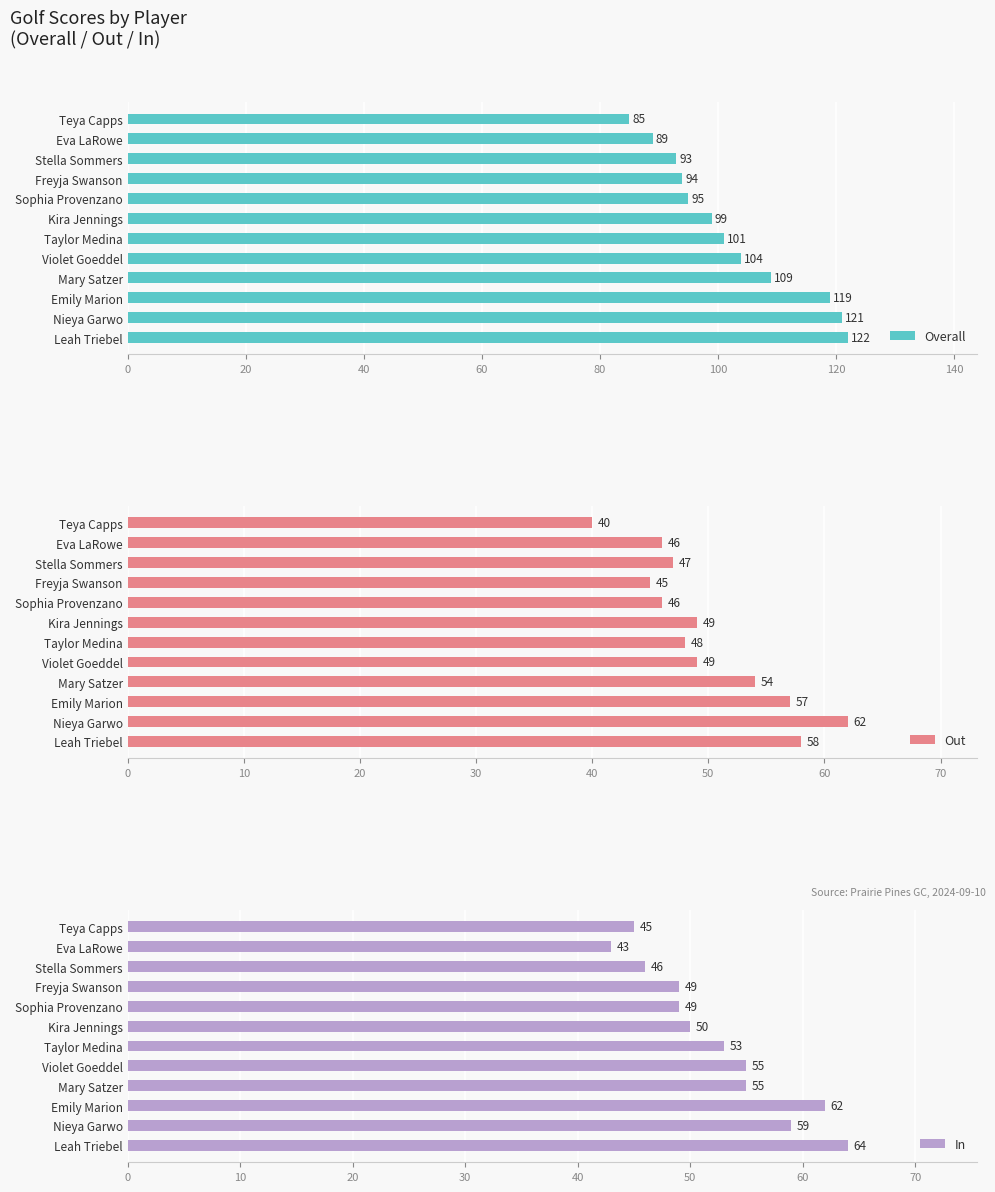

List the labels in order of Overall value, largest first.

Leah Triebel, Nieya Garwo, Emily Marion, Mary Satzer, Violet Goeddel, Taylor Medina, Kira Jennings, Sophia Provenzano, Freyja Swanson, Stella Sommers, Eva LaRowe, Teya Capps